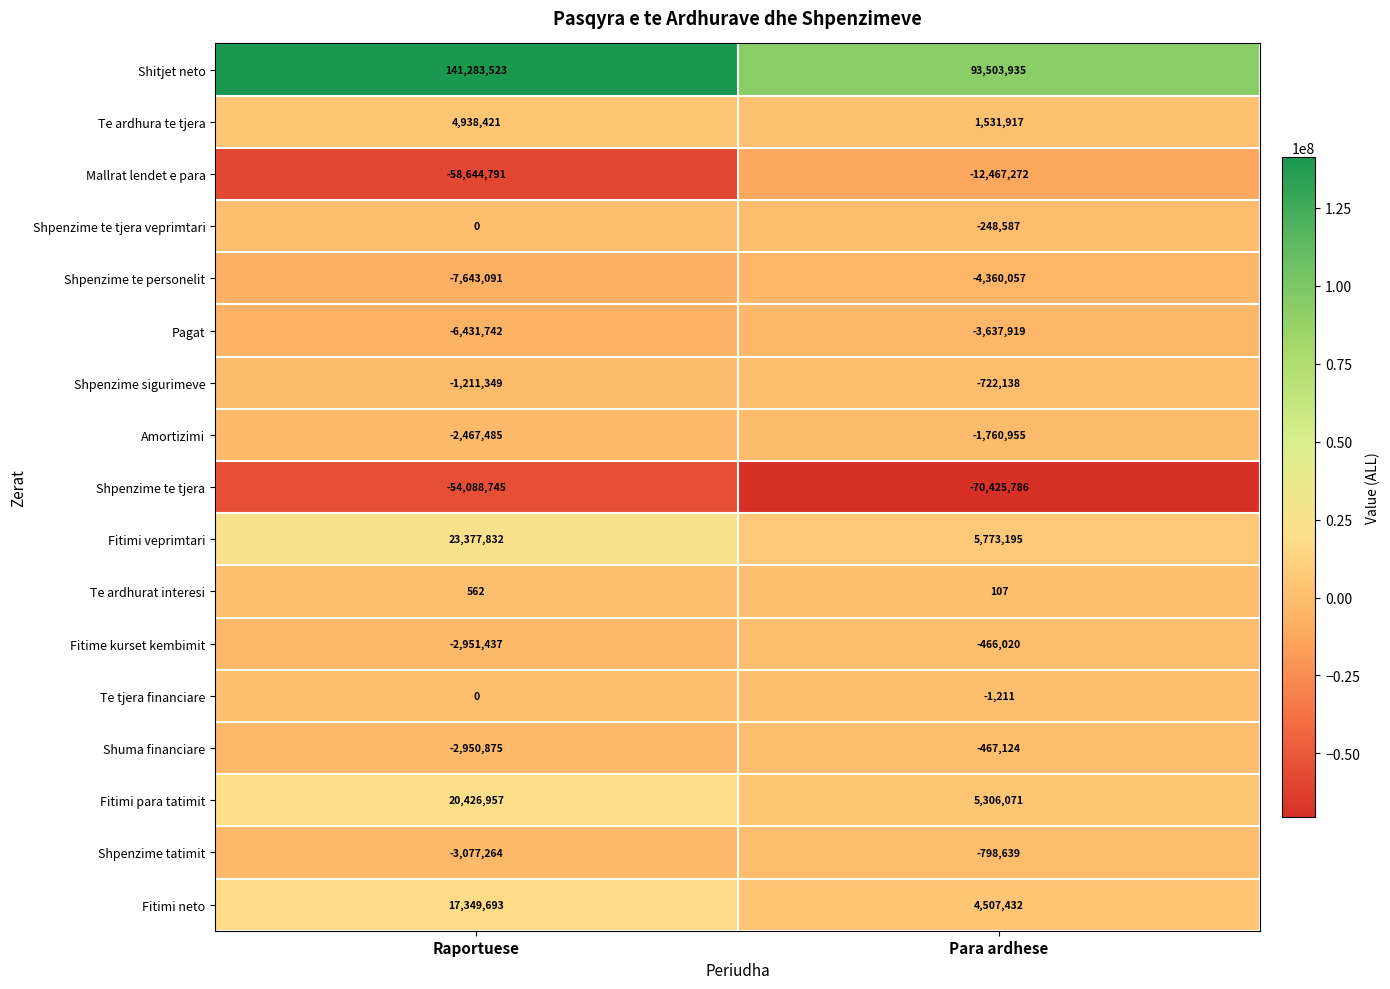

Which series has the largest range (max minus min)?

Shitjet neto